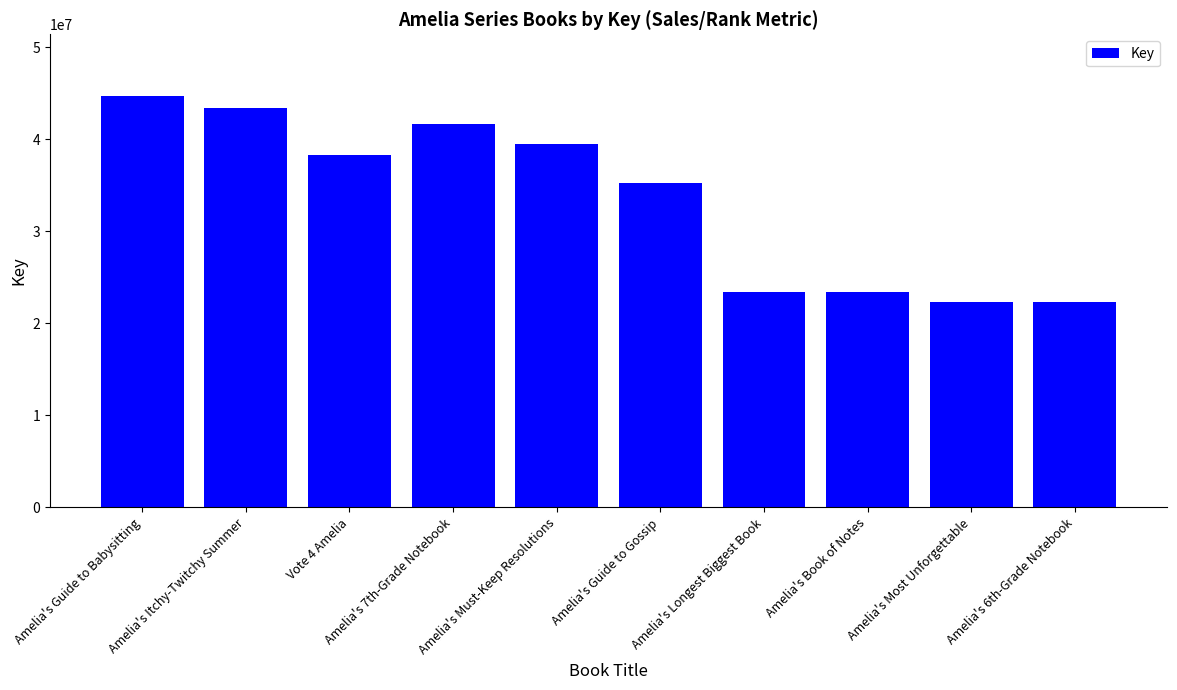

What is the value of the 4th bar from the left?

41684368